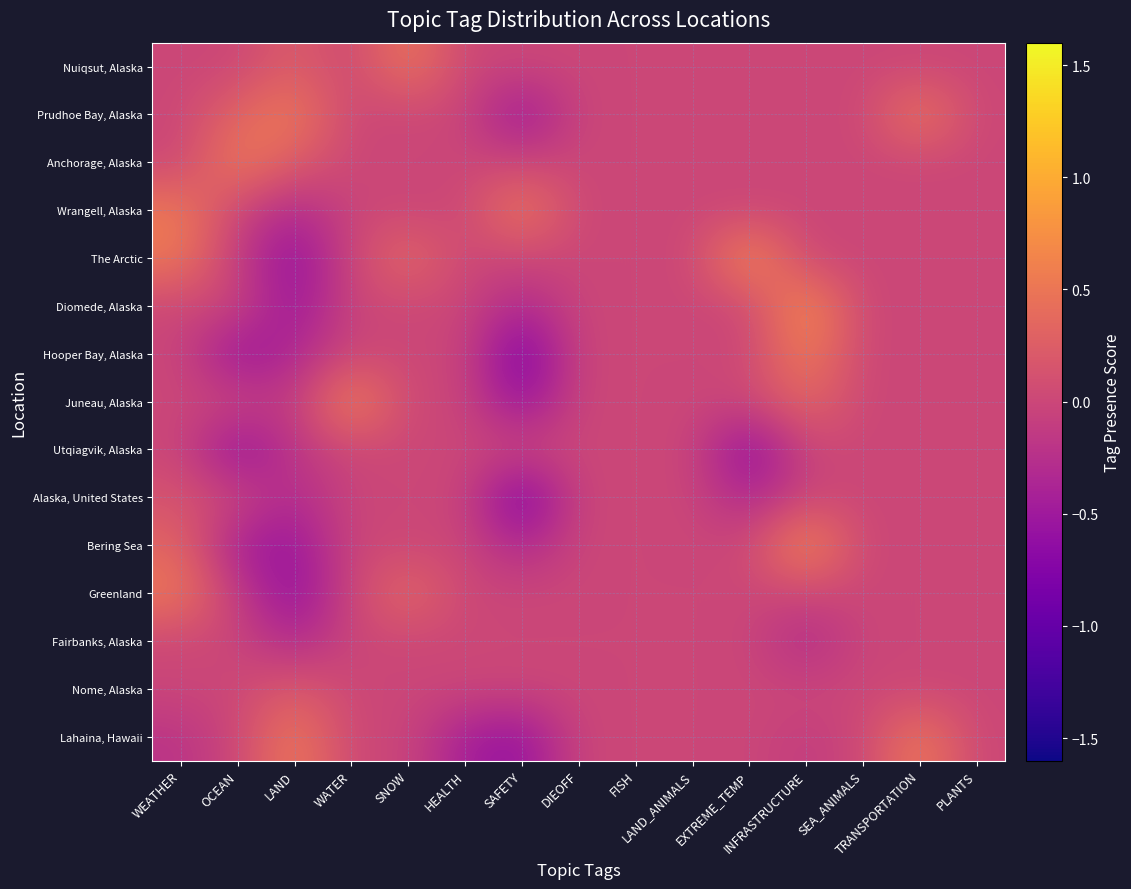

What is the spread (max minus min) of values at LAND?

1.2